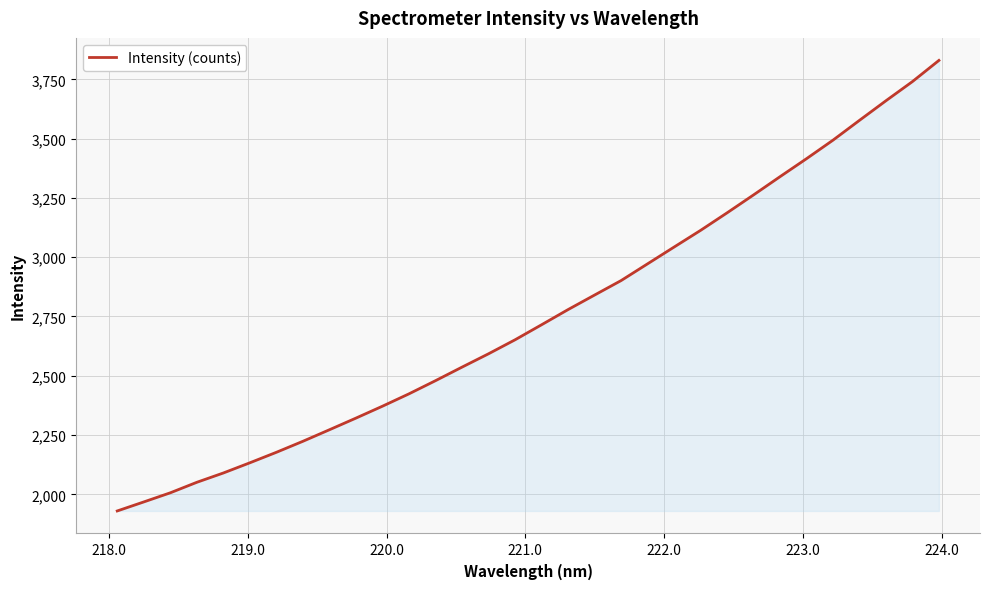

What is the smallest value displayed?

1930.0